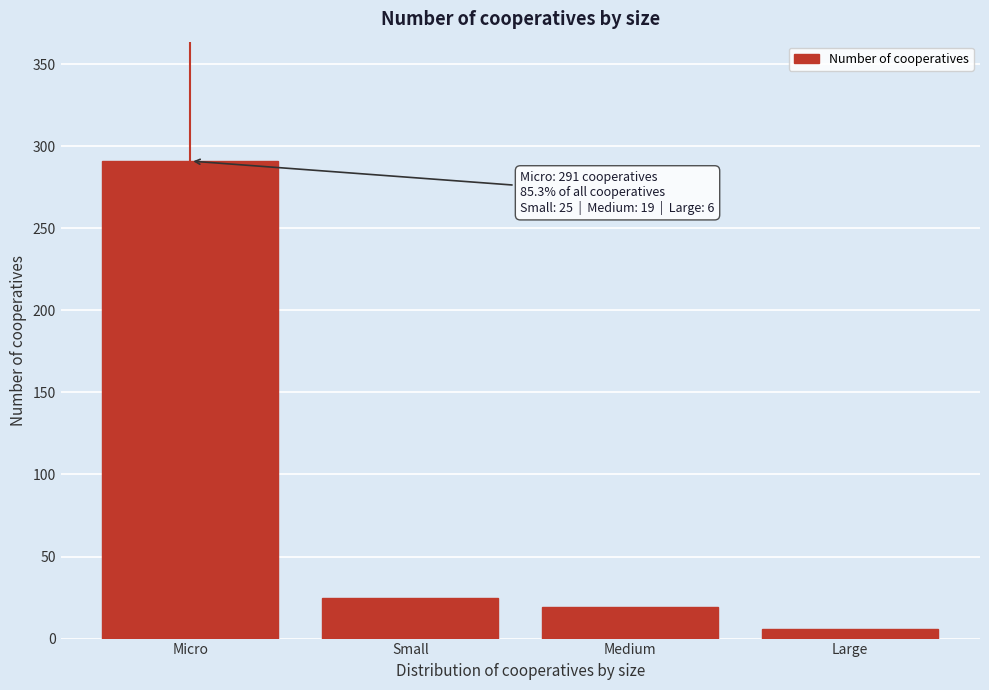

Reading left to right, list all the values displayed in this chart.

Micro=291	Small=25	Medium=19	Large=6